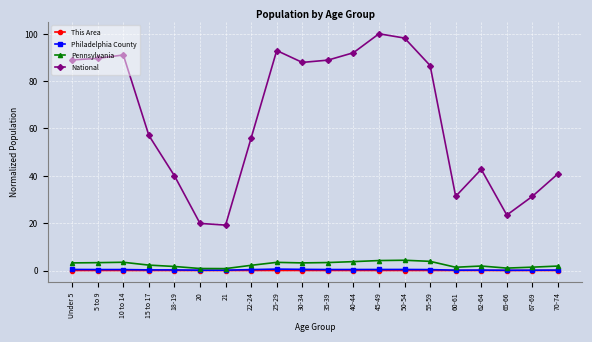

What is the total value across all series at 65-66?

24.5